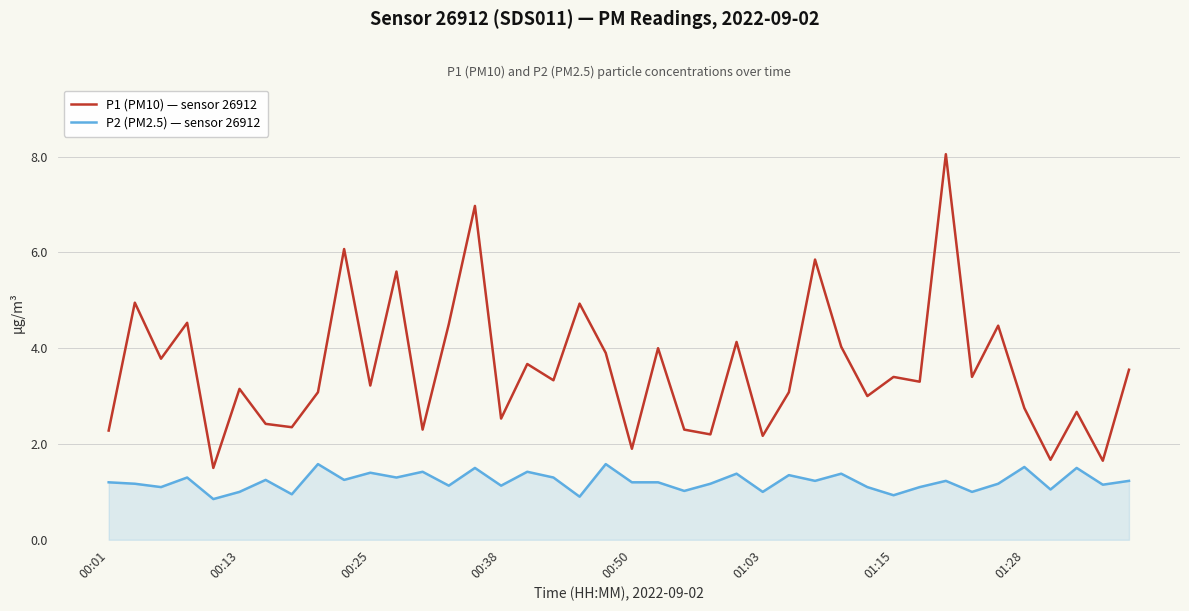

What is the difference between the second highest and second lowest values in the P1 (PM10) — sensor 26912 series?

5.3